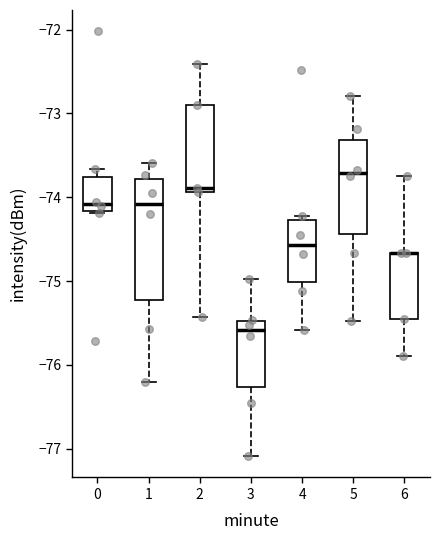

Comparing the boxes themselves (not the whiskers), which one is the tallest?

1